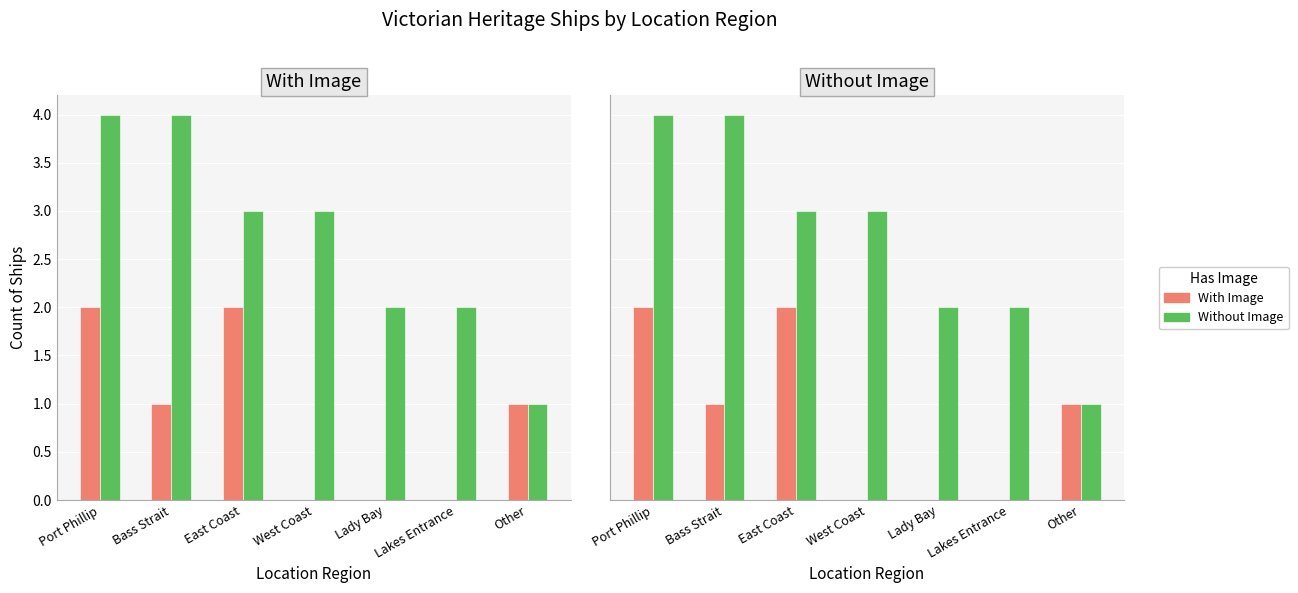

The value of Without Image at Lady Bay is 2. True or false?

True